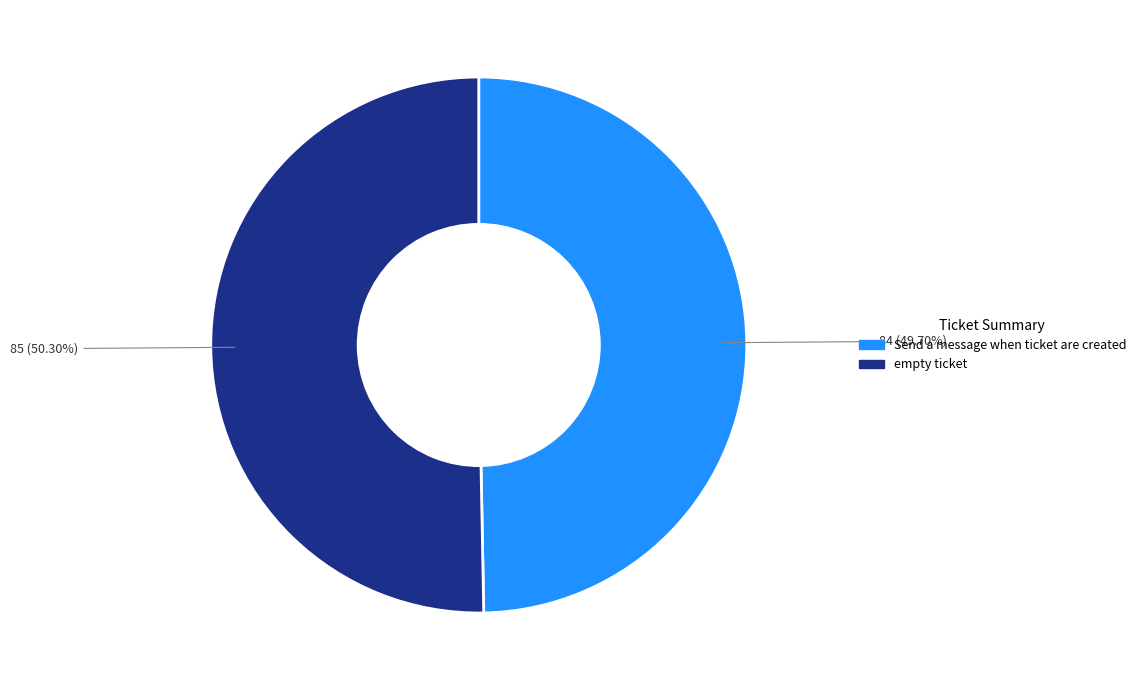

Do Send a message when ticket are created and empty ticket together represent more than half of the pie?

Yes